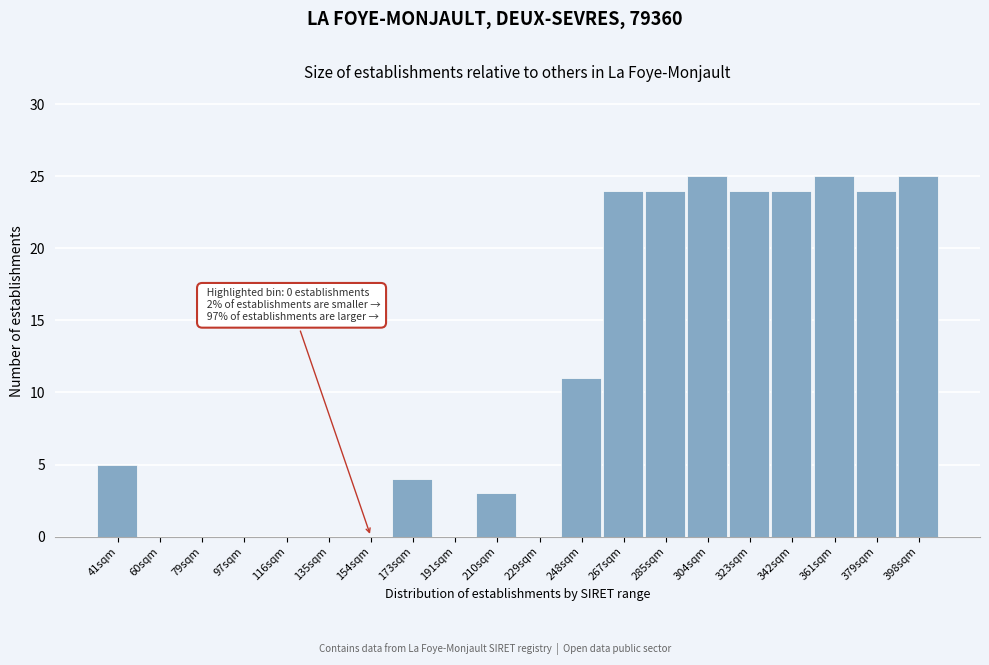

Reading right to left, transcribe all the data shown in this chart.

398sqm=25	379sqm=24	361sqm=25	342sqm=24	323sqm=24	304sqm=25	285sqm=24	267sqm=24	248sqm=11	229sqm=0	210sqm=3	191sqm=0	173sqm=4	154sqm=0	135sqm=0	116sqm=0	97sqm=0	79sqm=0	60sqm=0	41sqm=5